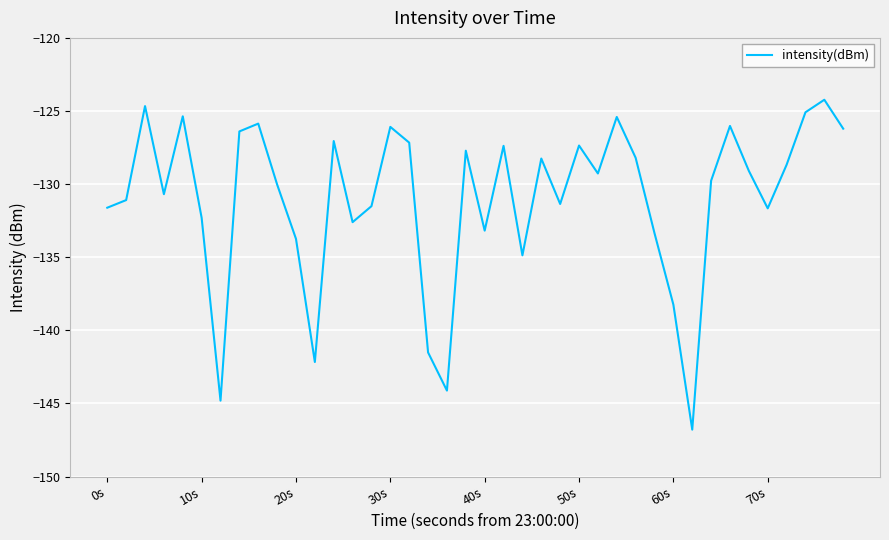

What is the greatest value displayed?

-124.2